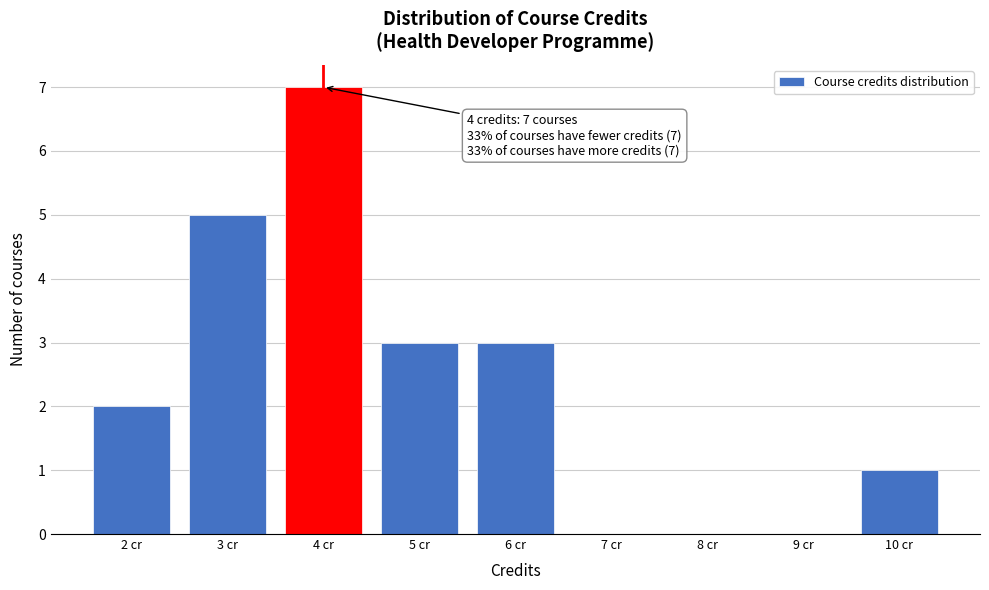

Which range on the x-axis has the tallest bar?

3.5 to 4.5